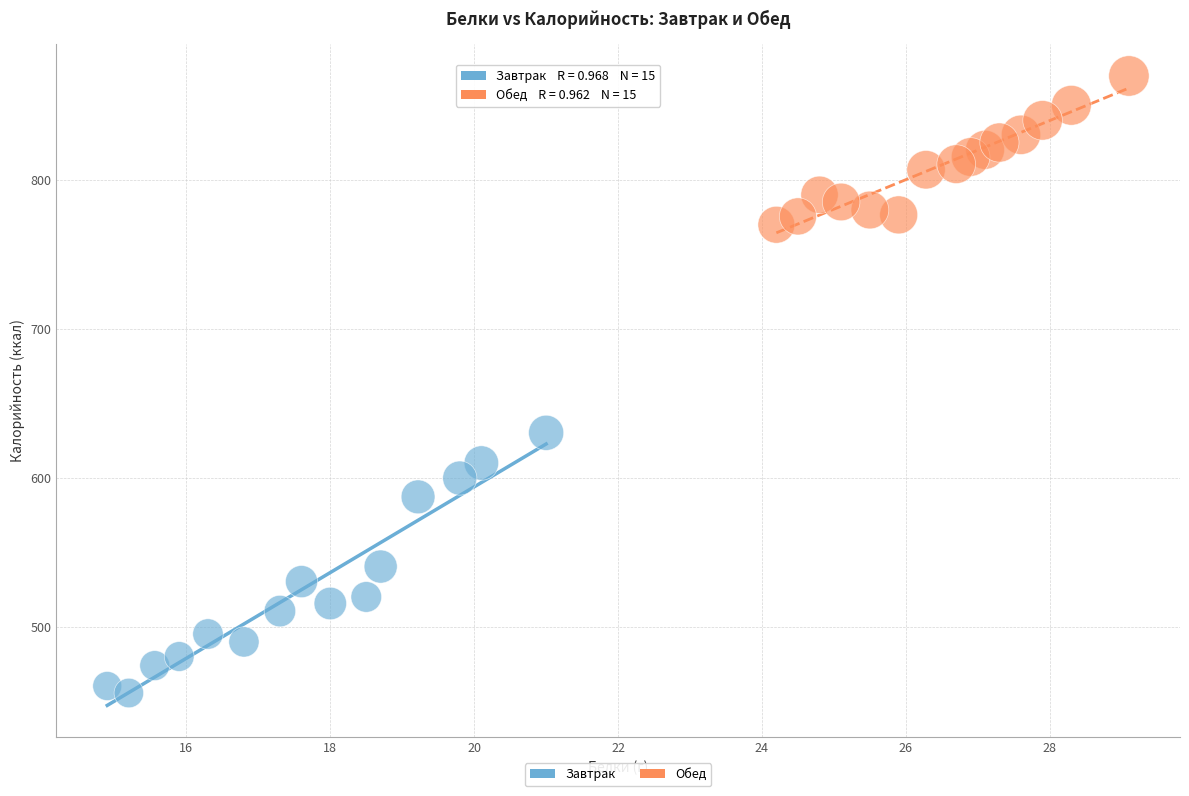

Which series has the widest spread of Y values?

Завтрак